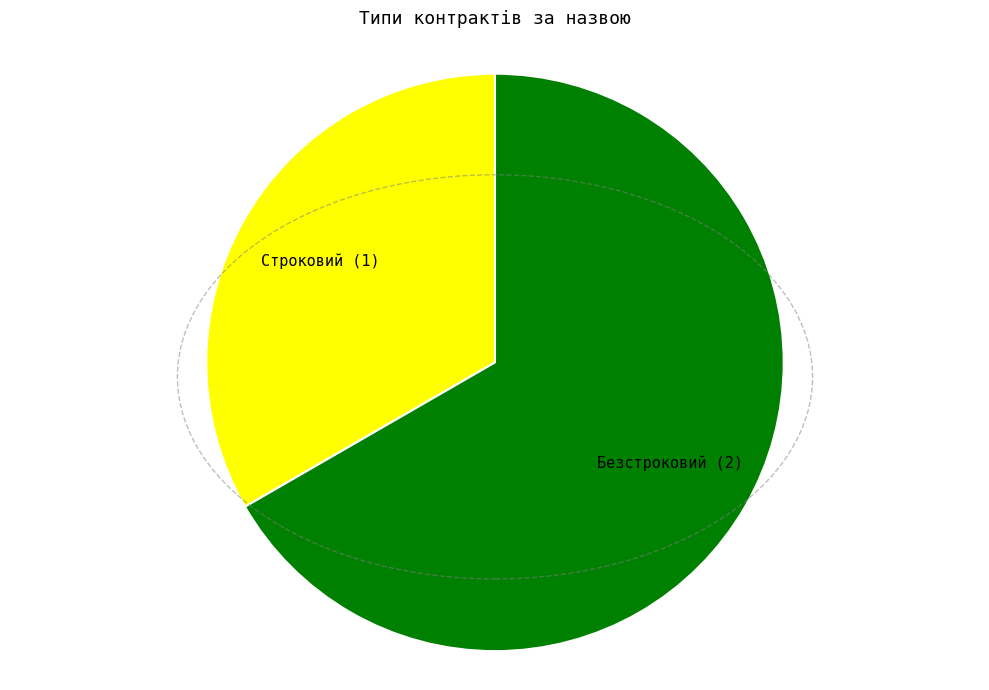

Is there any slice that represents more than half of the pie?

Yes